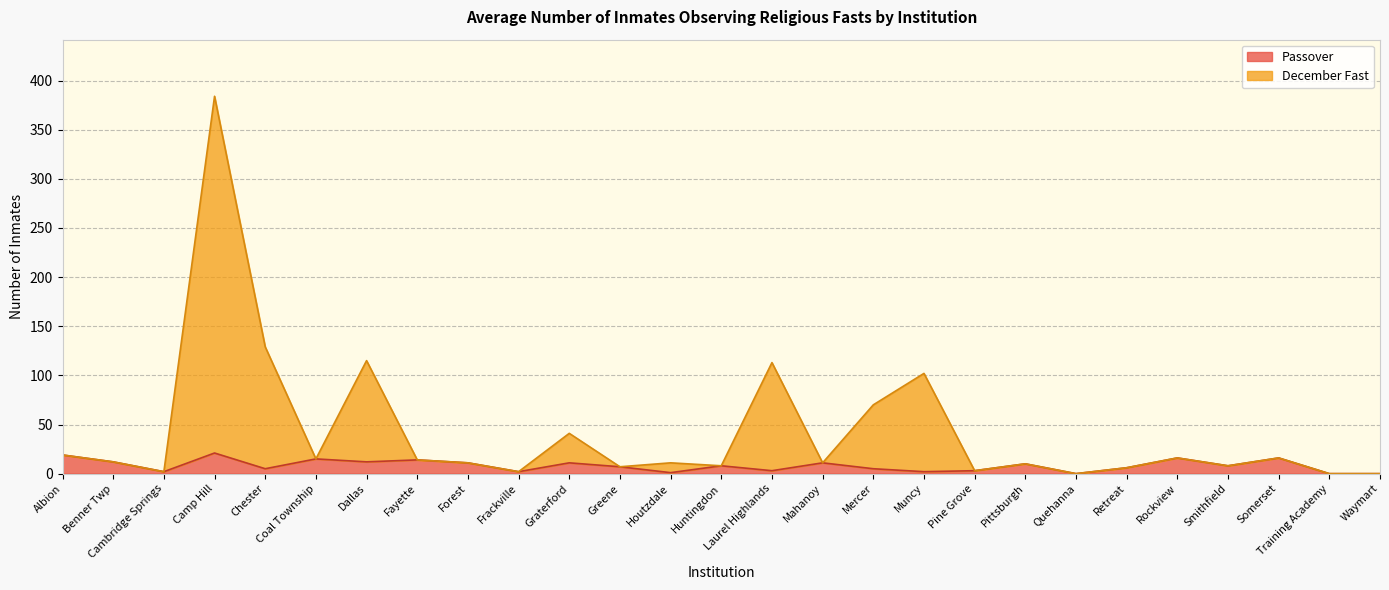

Which series has the largest range (max minus min)?

December Fast